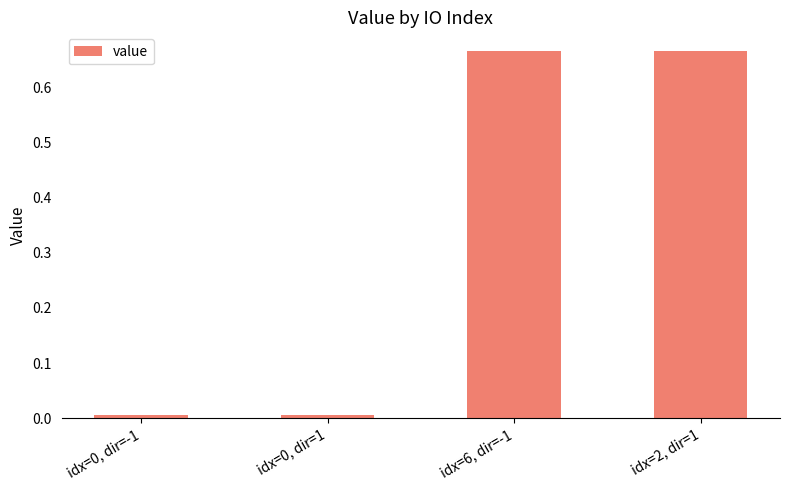

What is the average value?

0.3